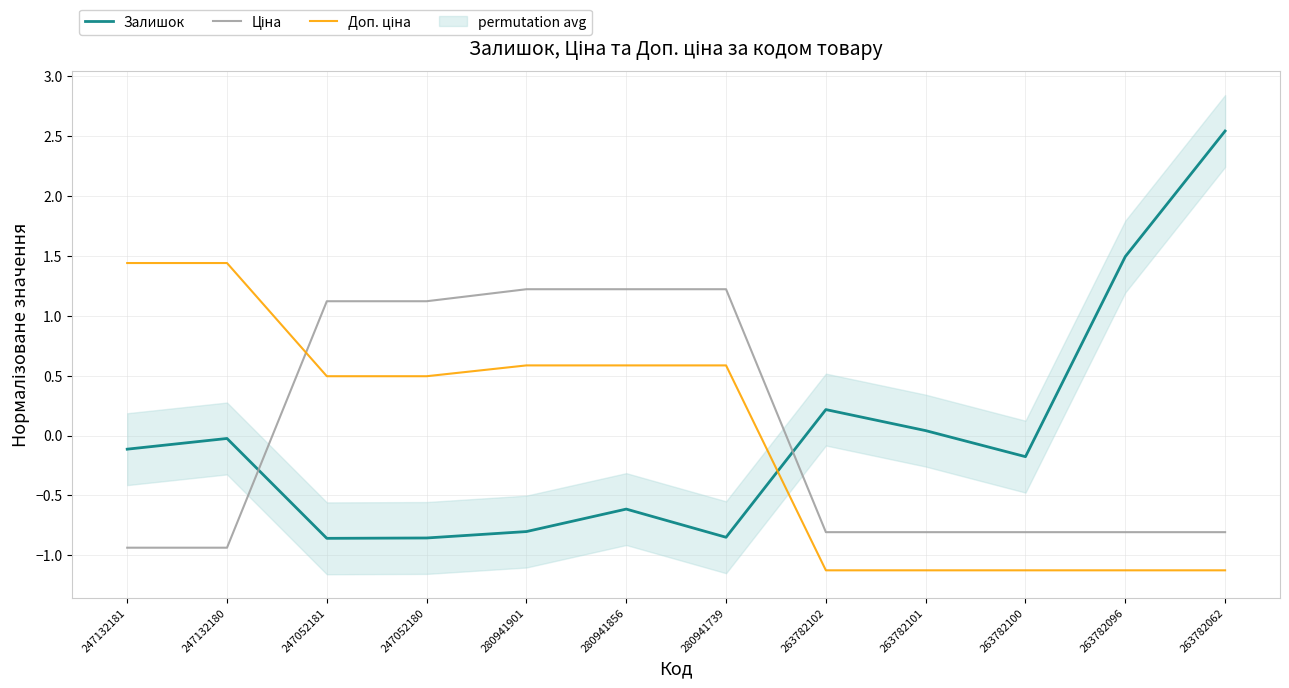

What is the label of the 4th point from the left?

247052180